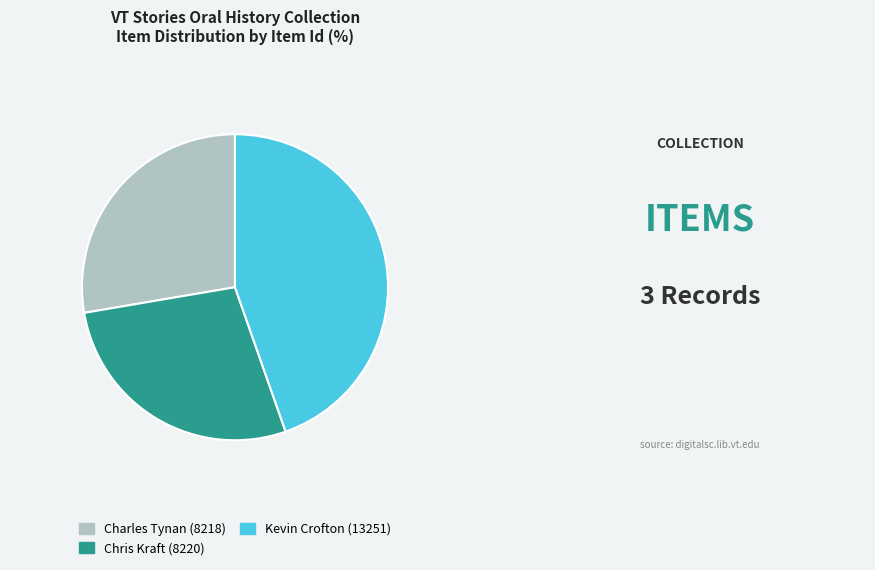

Combined, do Chris Kraft (8220) and Charles Tynan (8218) account for over 50%?

Yes